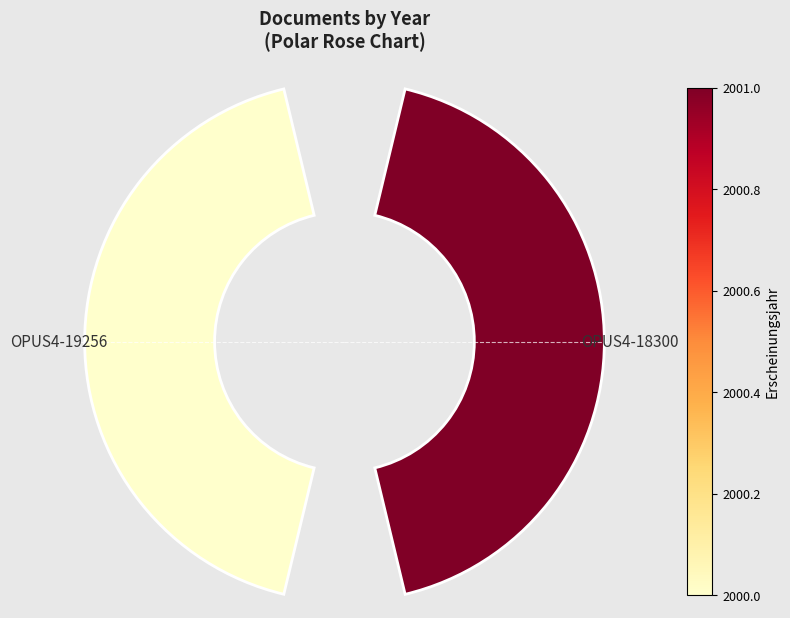

To the nearest percent, what portion does OPUS4-18300 represent?

50%